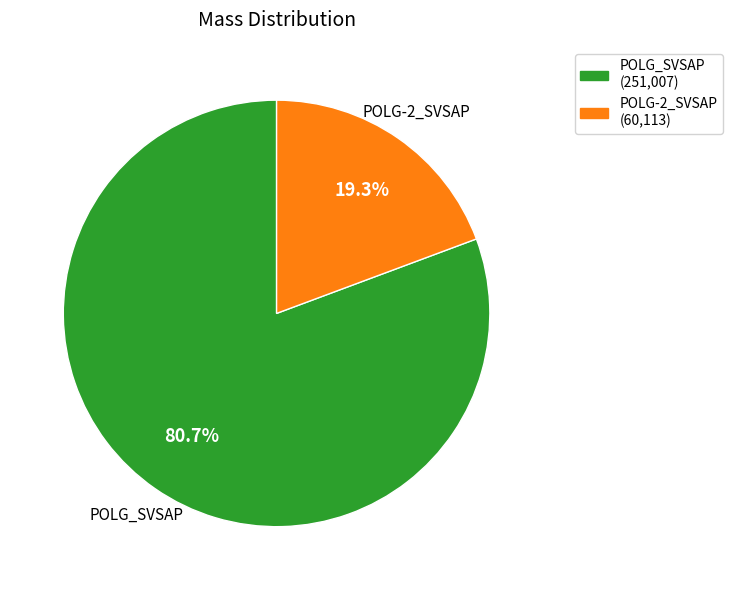

Is there any slice that represents more than half of the pie?

Yes